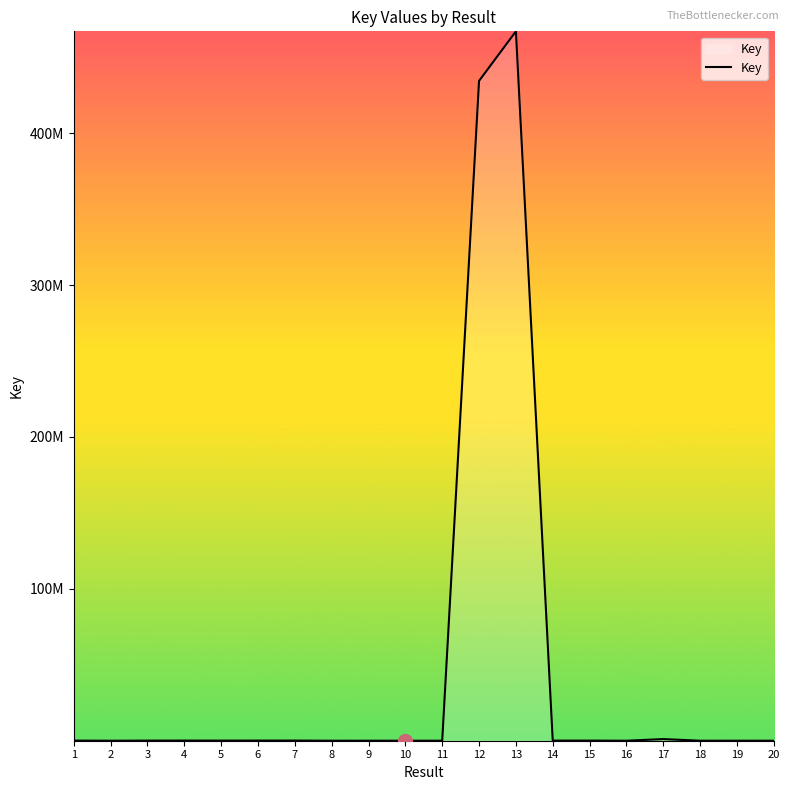

What is the value of the 5th point from the left?

76970